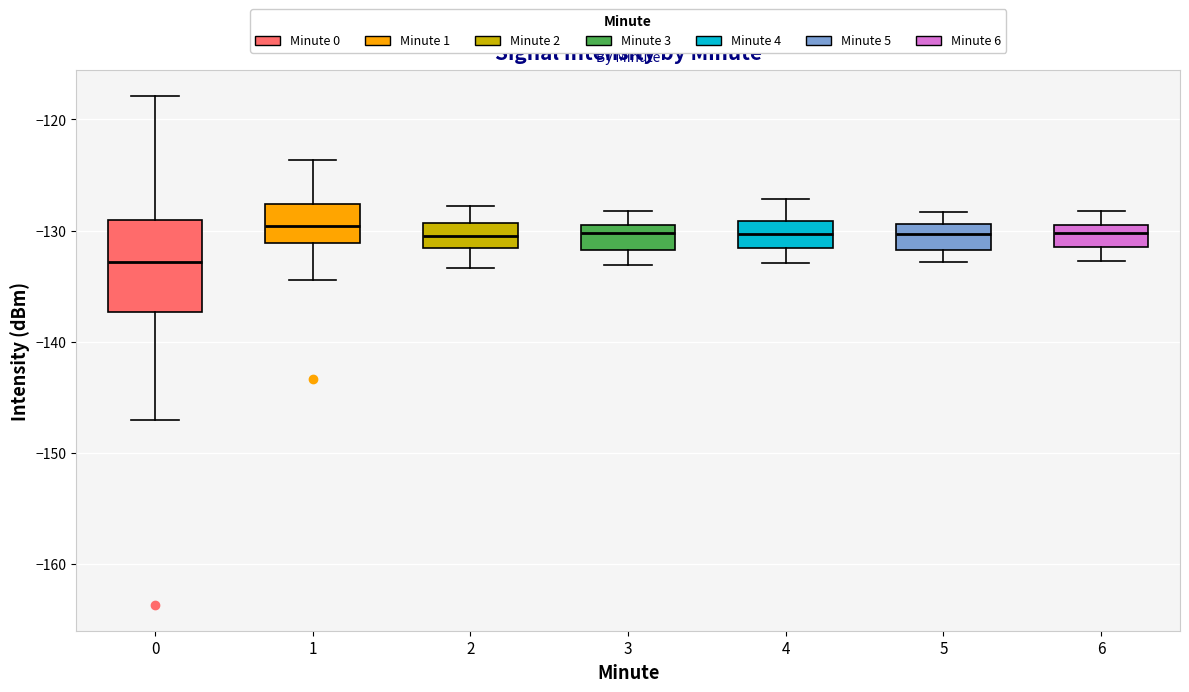

Reading left to right, transcribe this box plot: for each box, give where its median line is, the range the box spans, and where its two whiskers end, as read against the y-axis. The values are not printed on the chart, so give them approximately, as read against the axis.

0: median -133, box -137 to -129, whiskers -147 to -118
1: median -130, box -131 to -128, whiskers -134 to -124
2: median -130, box -132 to -129, whiskers -133 to -128
3: median -130 (just below the box's upper edge), box -132 to -130, whiskers -133 to -128
4: median -130, box -132 to -129, whiskers -133 to -127
5: median -130, box -132 to -129, whiskers -133 to -128
6: median -130 (inside the box), box -131 to -130, whiskers -133 to -128